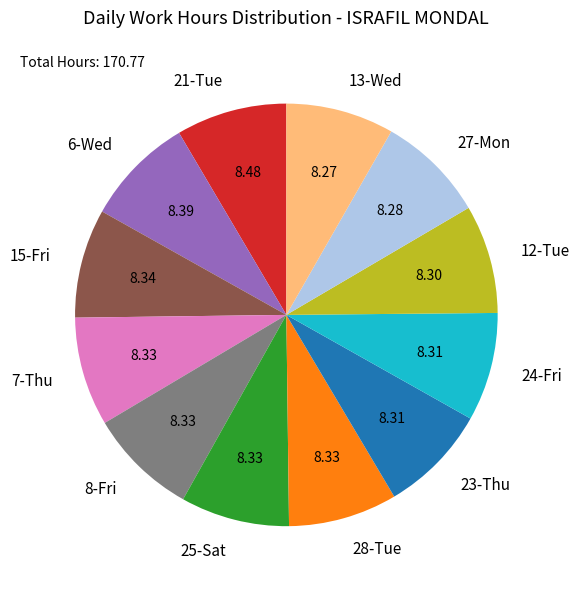

Is there a majority slice in this chart?

No